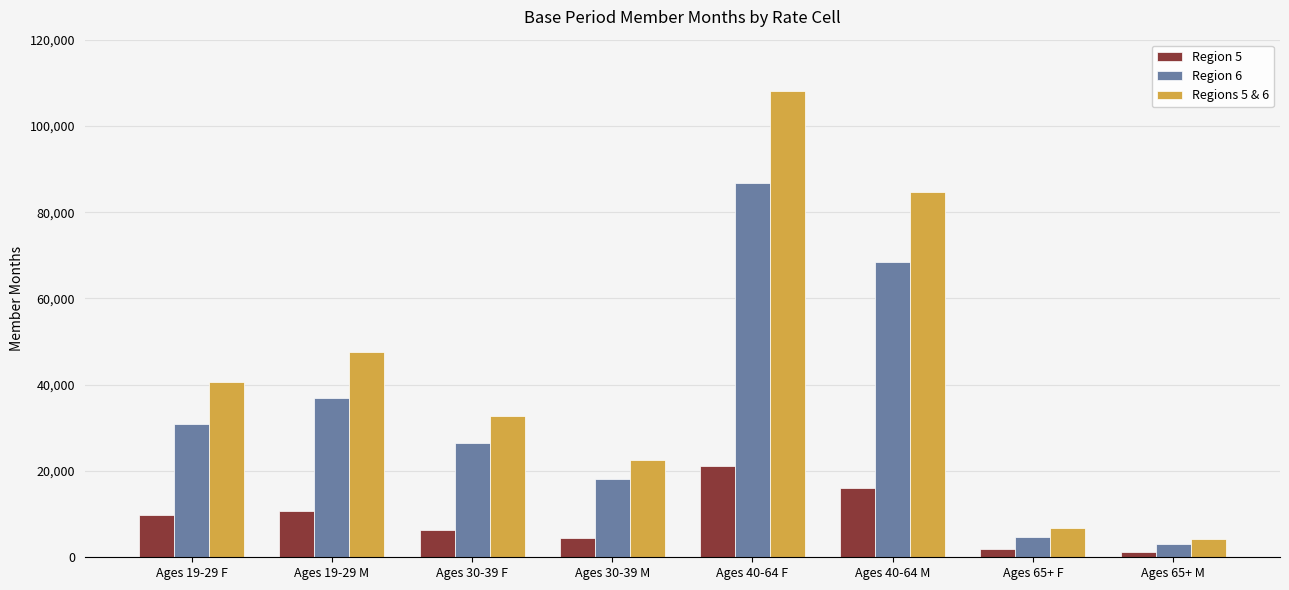

What are all the series names shown in the legend?

Region 5, Region 6, Regions 5 & 6